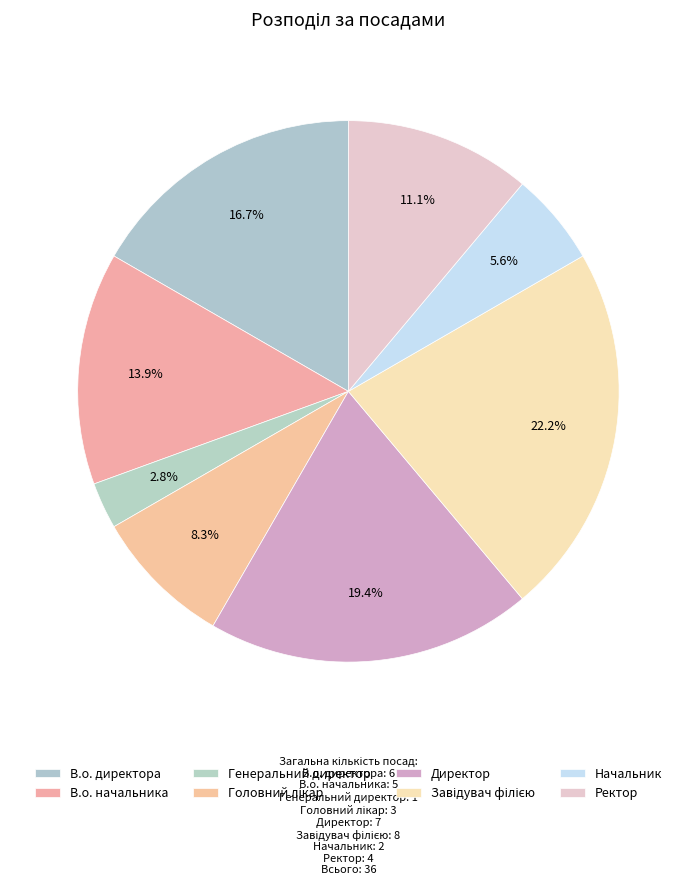

What percentage do В.о. начальника and Начальник together represent?

19.4%